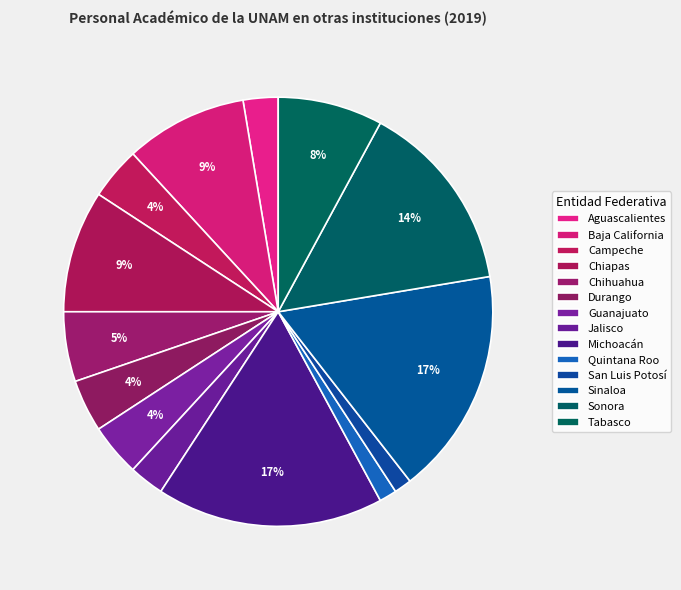

The Jalisco slice represents 3% of the pie. True or false?

True